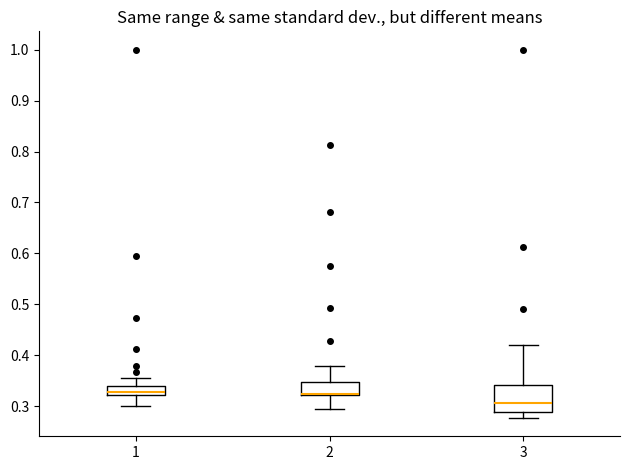

Reading left to right, transcribe this box plot: for each box, give where its median line is, the range the box spans, and where its two whiskers end, as read against the y-axis. The values are not printed on the chart, so give them approximately, as read against the axis.

1: median 0.33, box 0.32 to 0.34, whiskers 0.30 to 0.36
2: median 0.32 (drawn on the box's lower edge), box 0.32 to 0.35, whiskers 0.30 to 0.38
3: median 0.31, box 0.29 to 0.34, whiskers 0.28 to 0.42